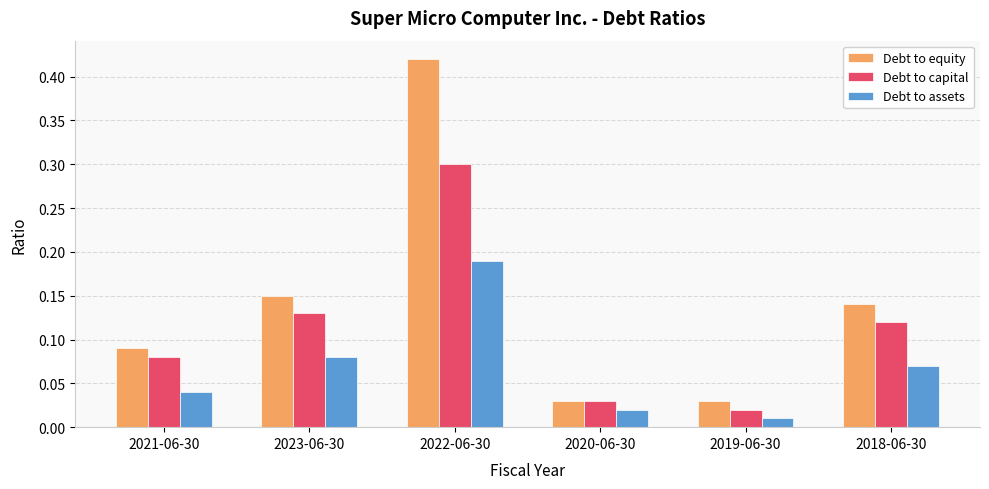

What is the label of the 3rd bar from the right?

2020-06-30